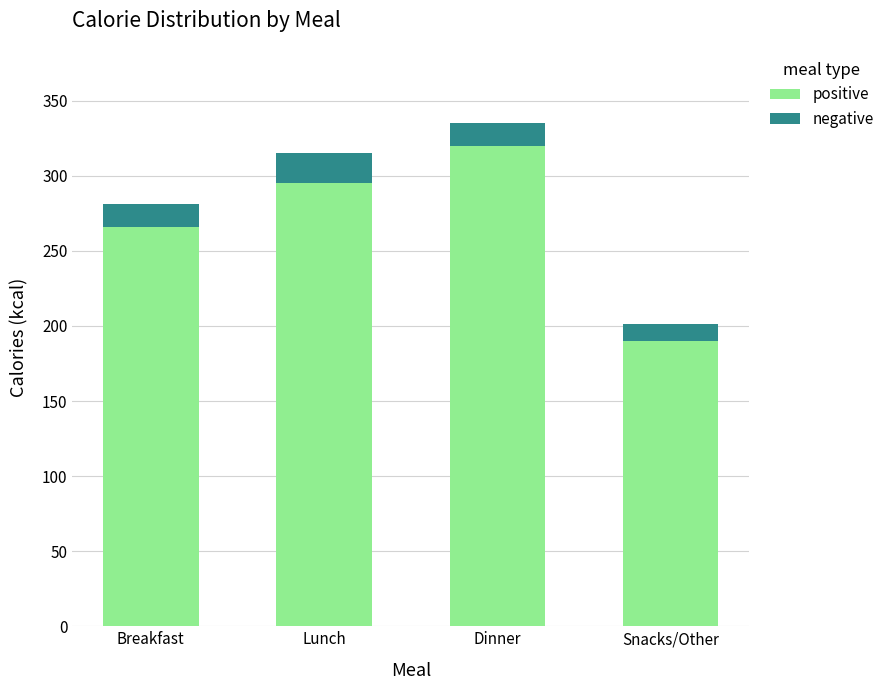

List the labels in order of positive value, largest first.

Dinner, Lunch, Breakfast, Snacks/Other